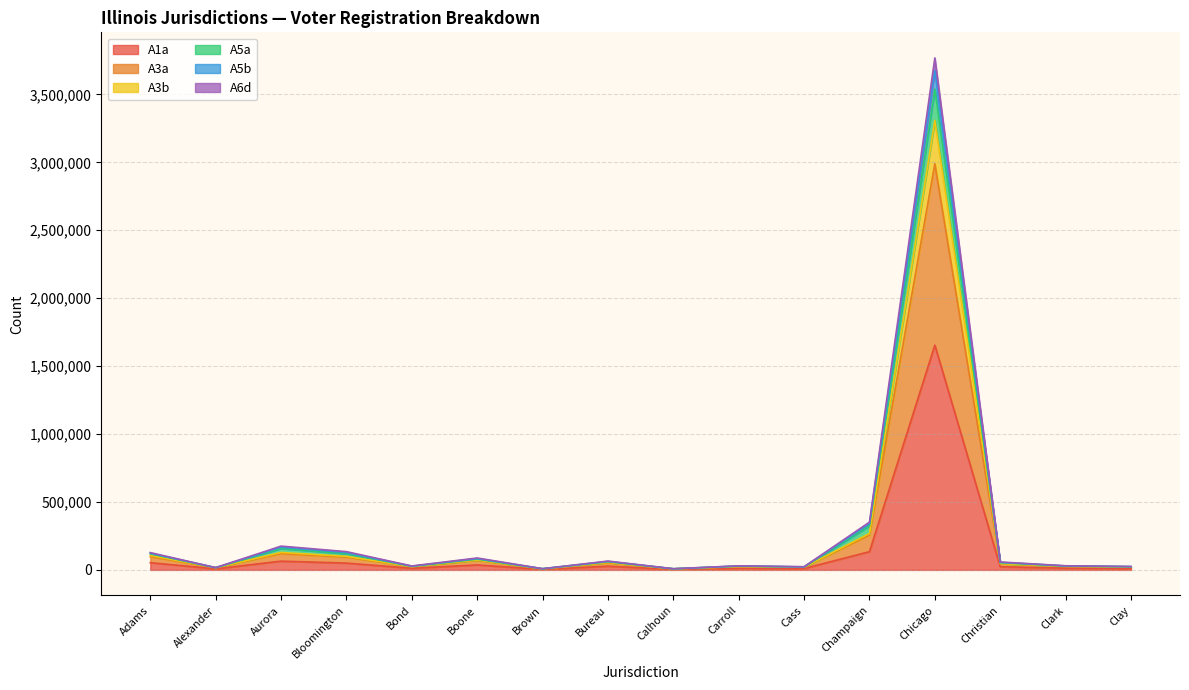

True or false: A5b and A5a intersect in this chart.

False